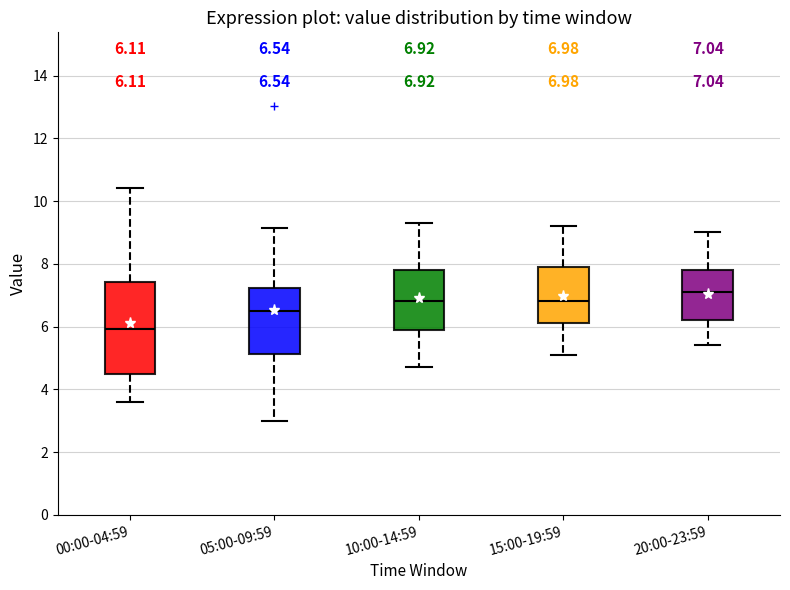

Which box is the tallest, from its lower edge to its upper edge?

00:00-04:59